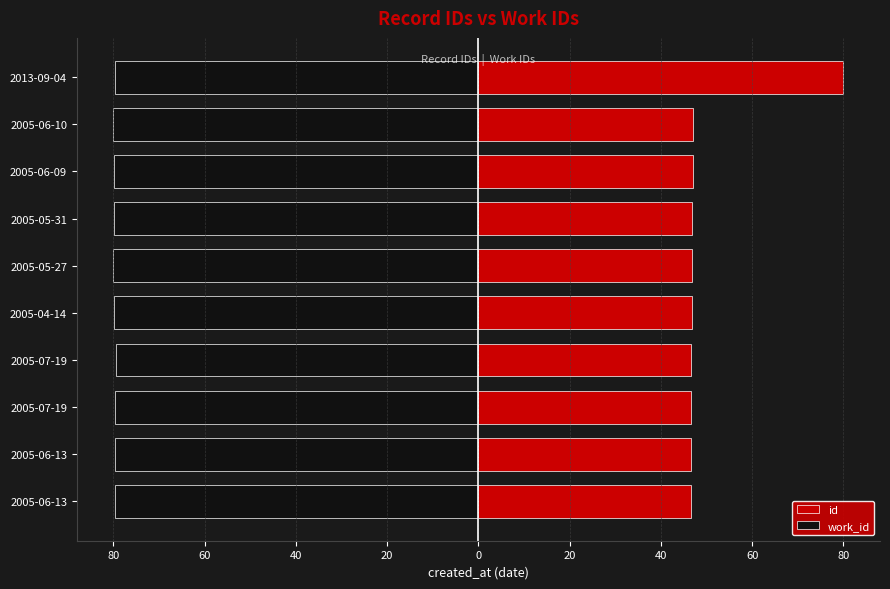

Does the chart contain stacked bars?

No